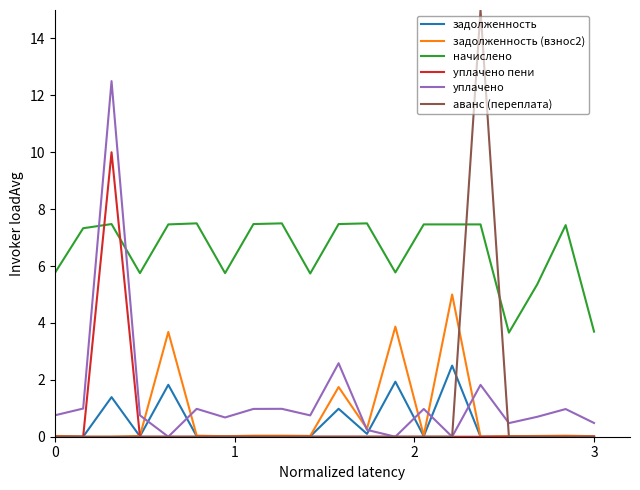

Which series has the largest total across all categories?

начислено